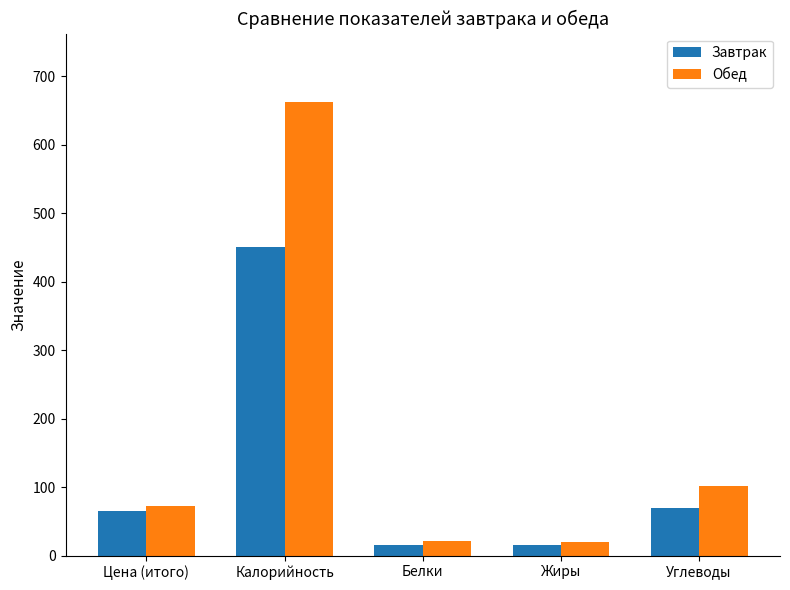

What is the lowest value of the Обед series?

19.0